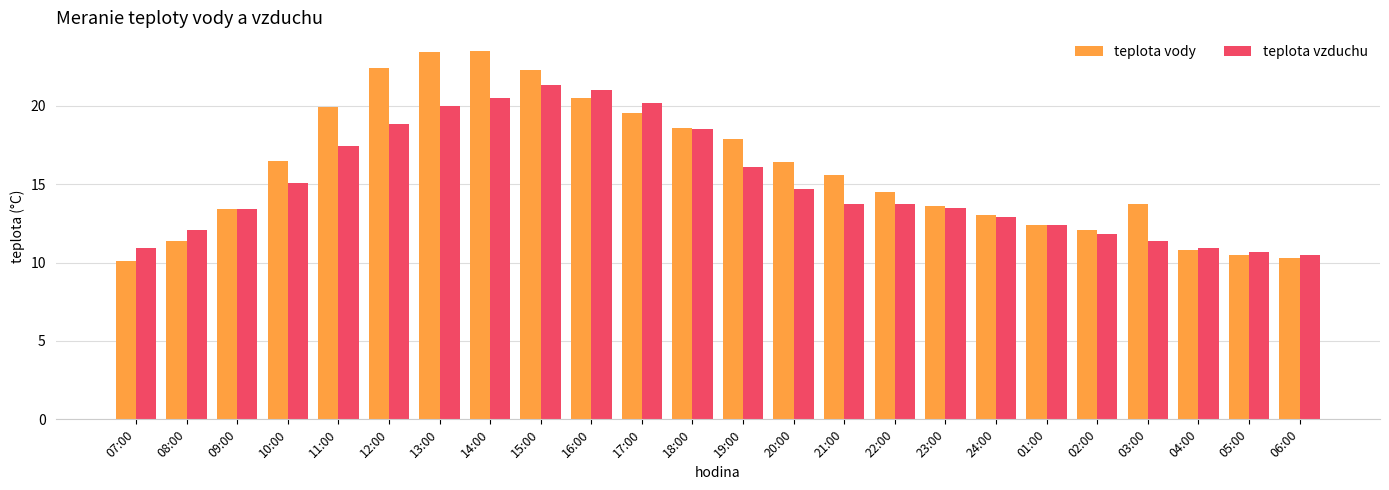

What is the value of the teplota vody bar at the 24th from the left?

10.3